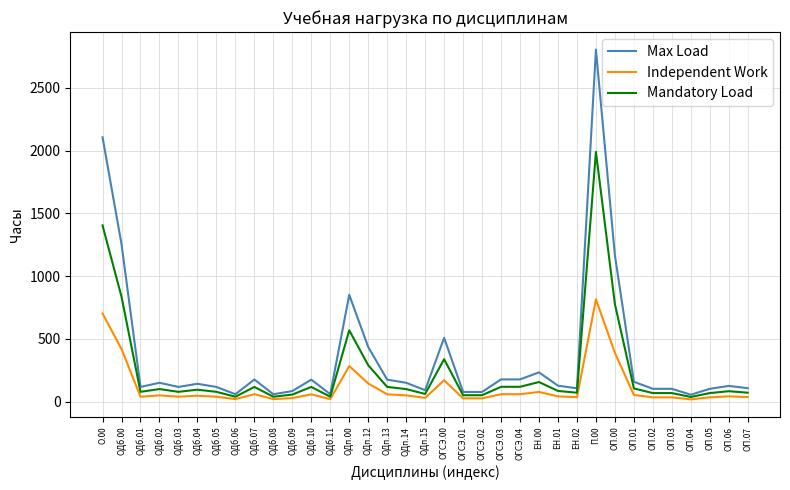

At which category is the sum across all series the highest?

П.00